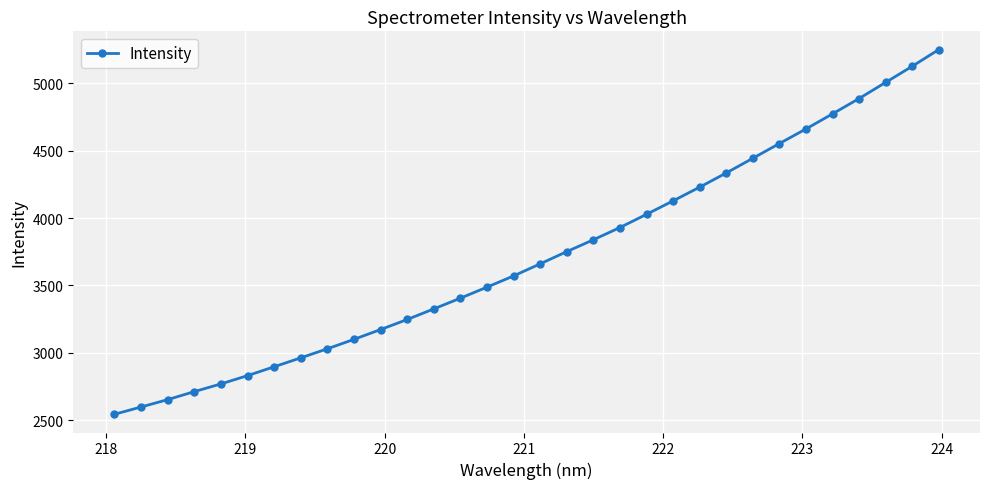

Reading left to right, list all the values displayed in this chart.

2543.8	2598.0	2652.6	2712.1	2769.1	2830.8	2896.5	2962.7	3029.9	3099.9	3172.7	3247.3	3325.9	3405.5	3487.4	3570.6	3660.4	3751.0	3838.9	3929.8	4027.9	4127.8	4229.4	4334.7	4443.6	4553.1	4661.4	4773.4	4887.1	5006.9	5126.5	5250.4